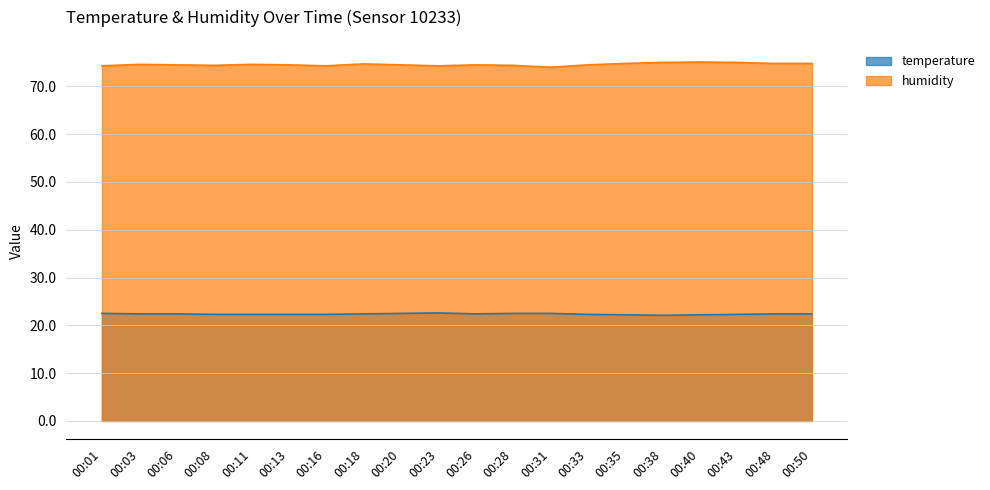

At which label does temperature reach its minimum?

00:38